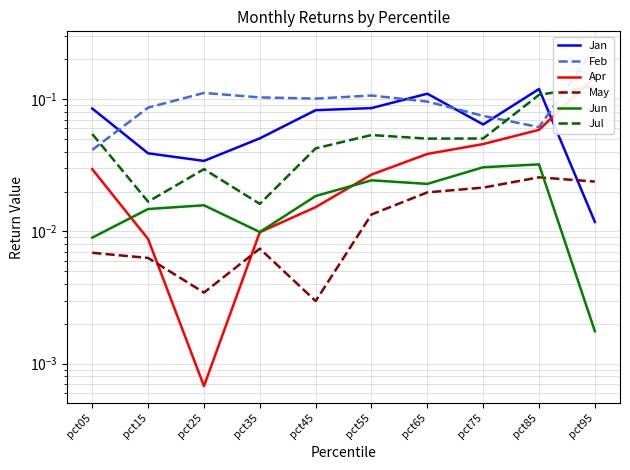

Which series ends up on top after the final intersection of May and Jun?

May